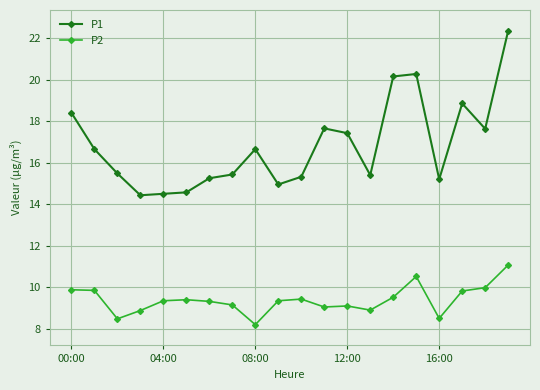

What are all the series names shown in the legend?

P1, P2